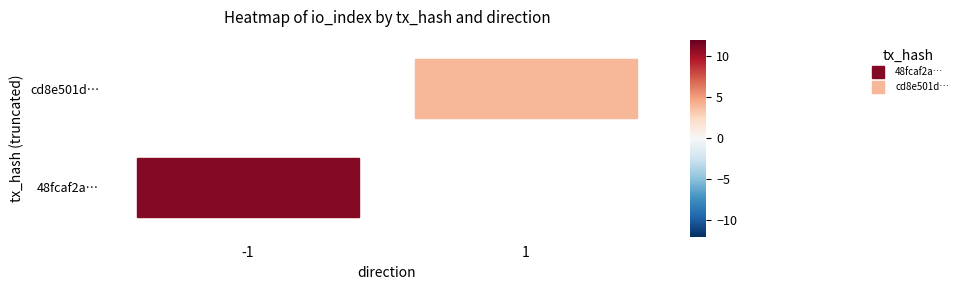

Rank the series by their maximum value, from highest to lowest.

48fcaf2ab0a5e5c3b25721fdec421cdbface0c9, cd8e501d0144b93b033ce0c76f03ecbd816fb60